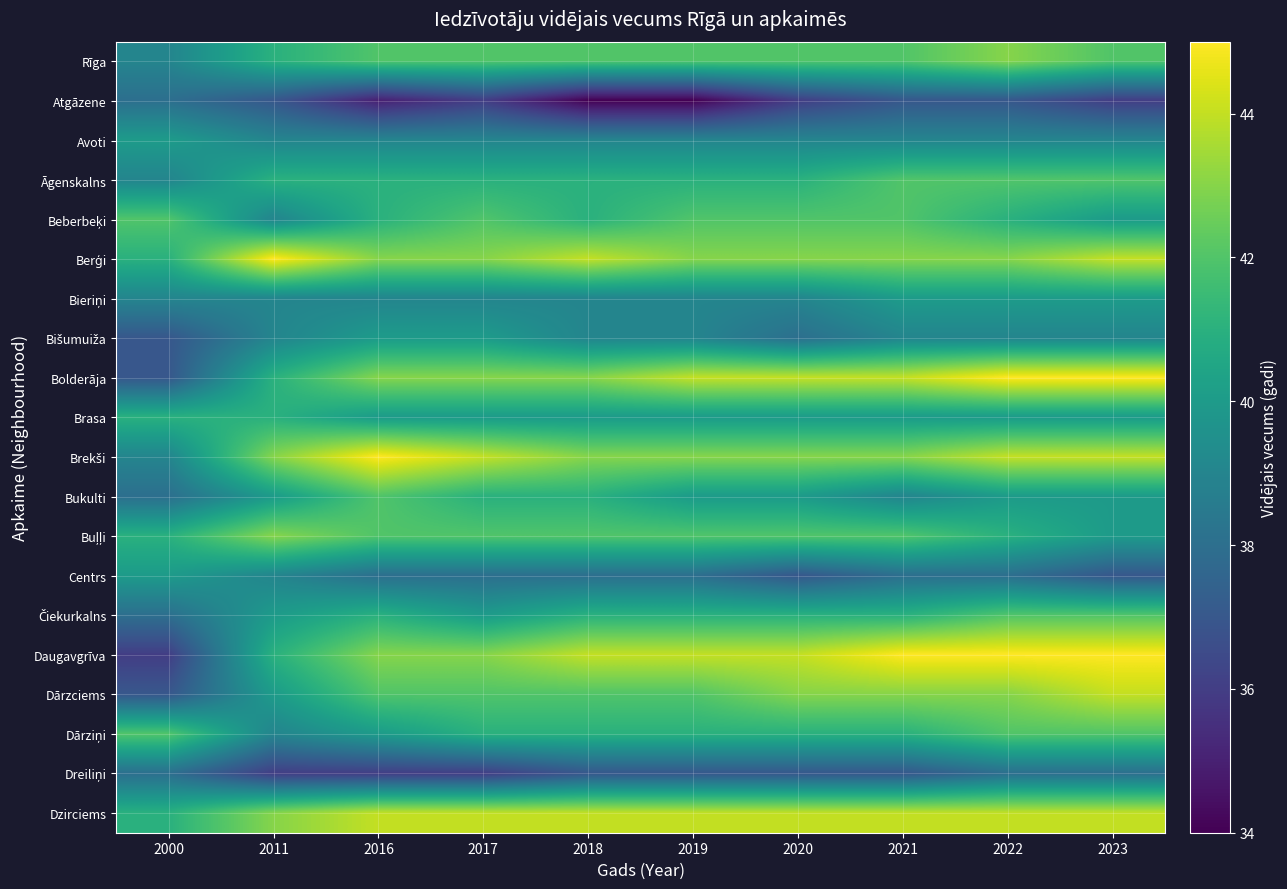

At 2023, list the series in order from largest to smallest.

Bolderāja, Daugavgrīva, Berģi, Brekši, Dārzciems, Dzirciems, Rīga, Āgenskalns, Čiekurkalns, Dārziņi, Beberbeķi, Bieriņi, Brasa, Bukulti, Buļļi, Avoti, Bišumuiža, Dreiliņi, Centrs, Atgāzene